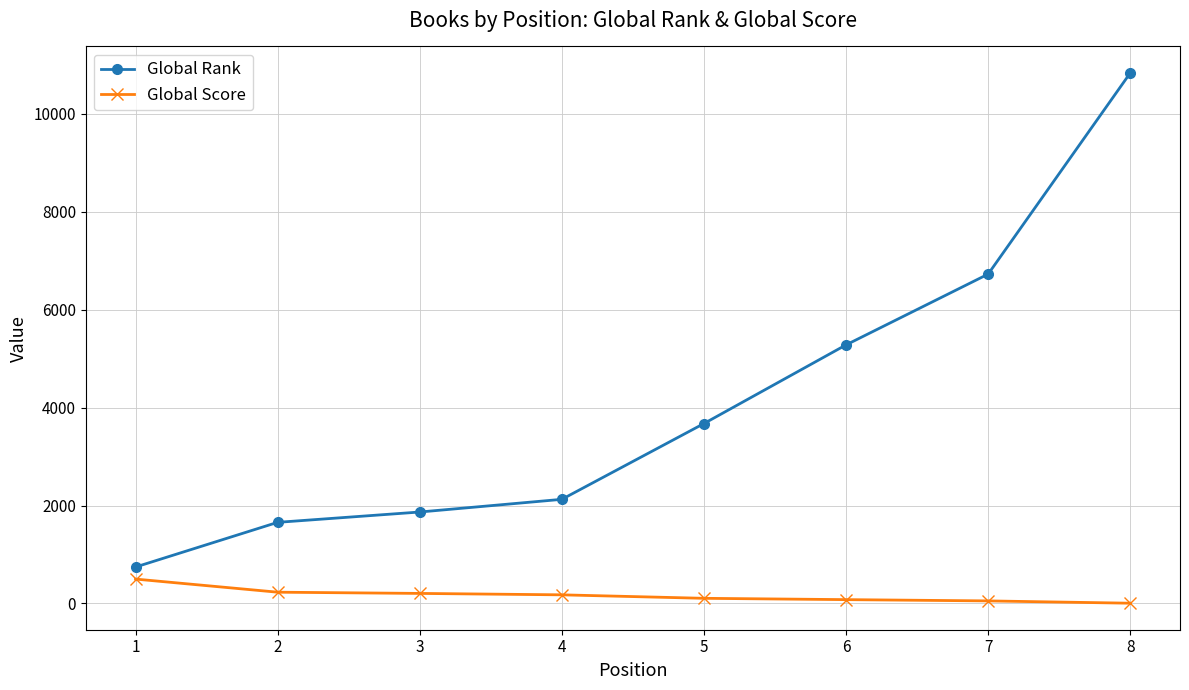

True or false: Global Score and Global Rank intersect in this chart.

False